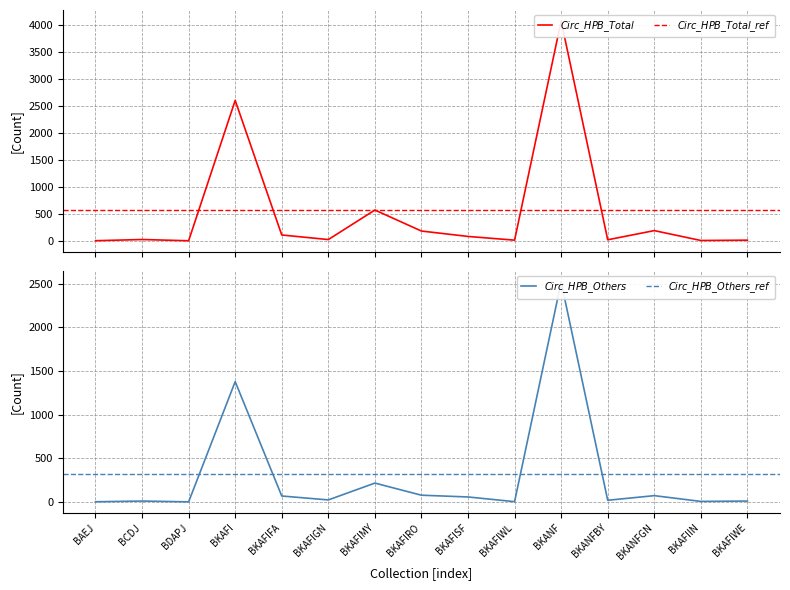

Count the number of categories in the chart.

15